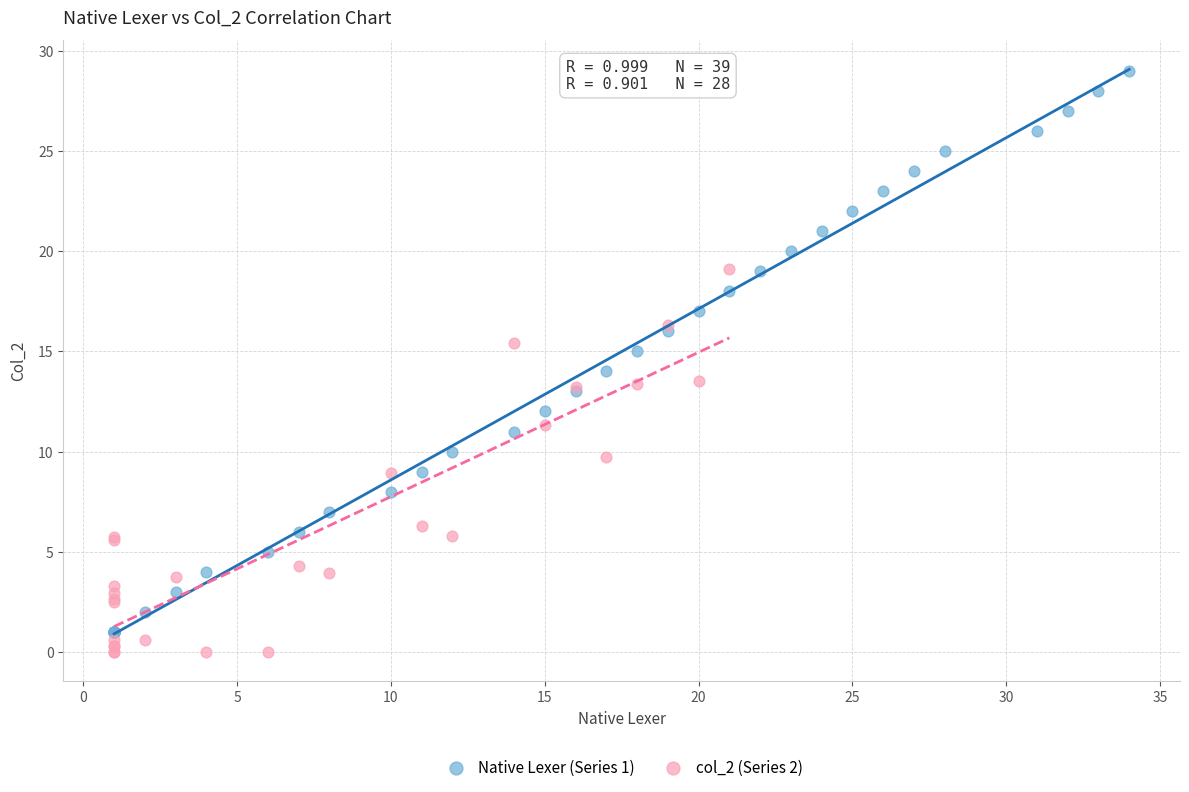

Which series has the largest Y range (max minus min)?

Native Lexer (Series 1)